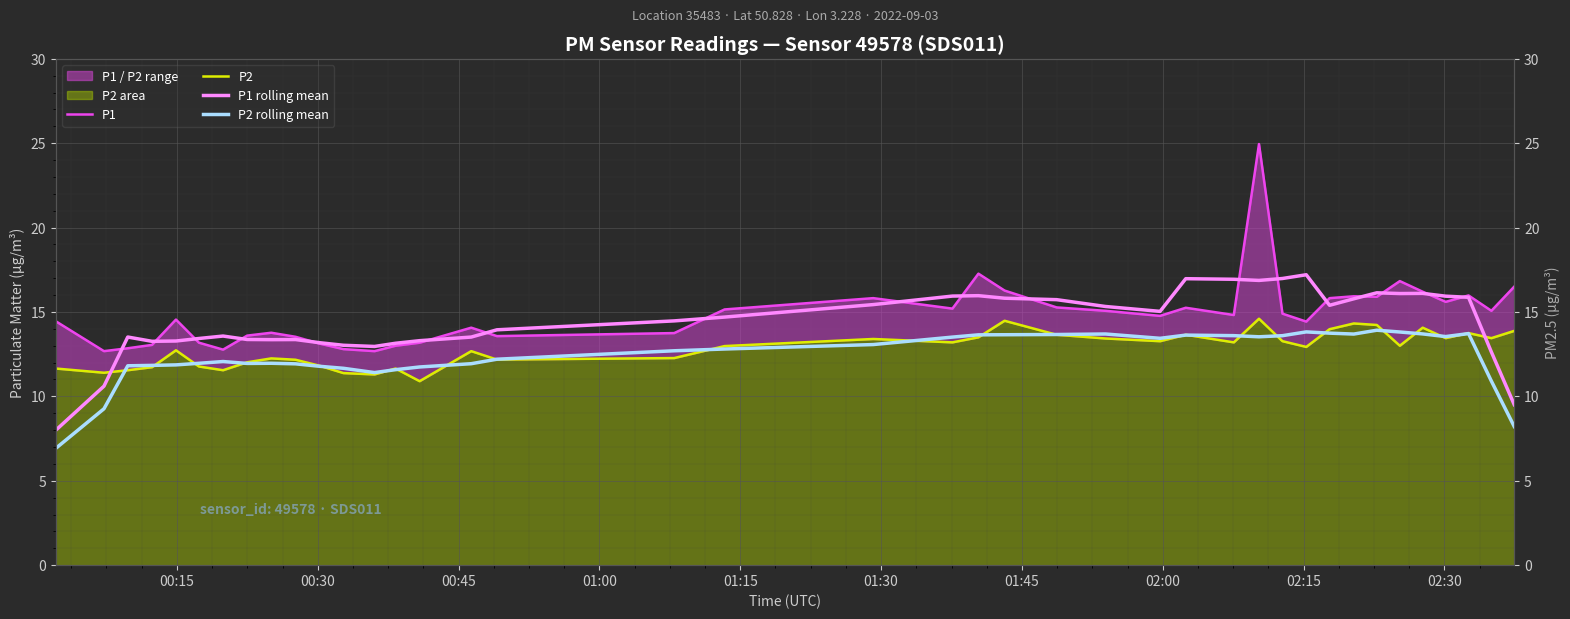

Where does the P1 series first go above 14?

00:15